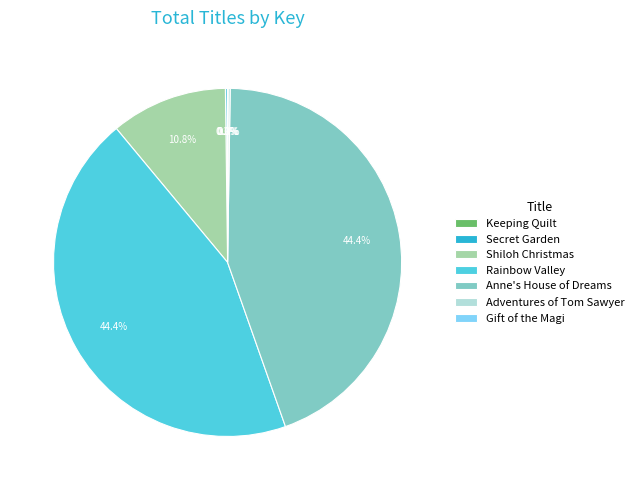

Combined, what portion of the pie is Shiloh Christmas and Anne's House of Dreams?

55.2%